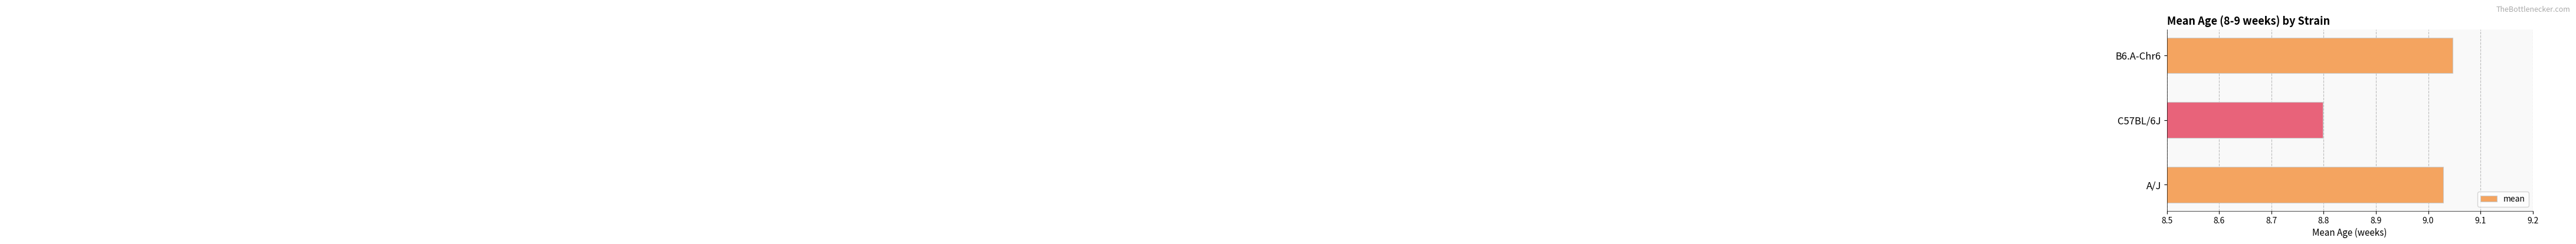

At which category does the chart reach its minimum across all series?

C57BL/6J